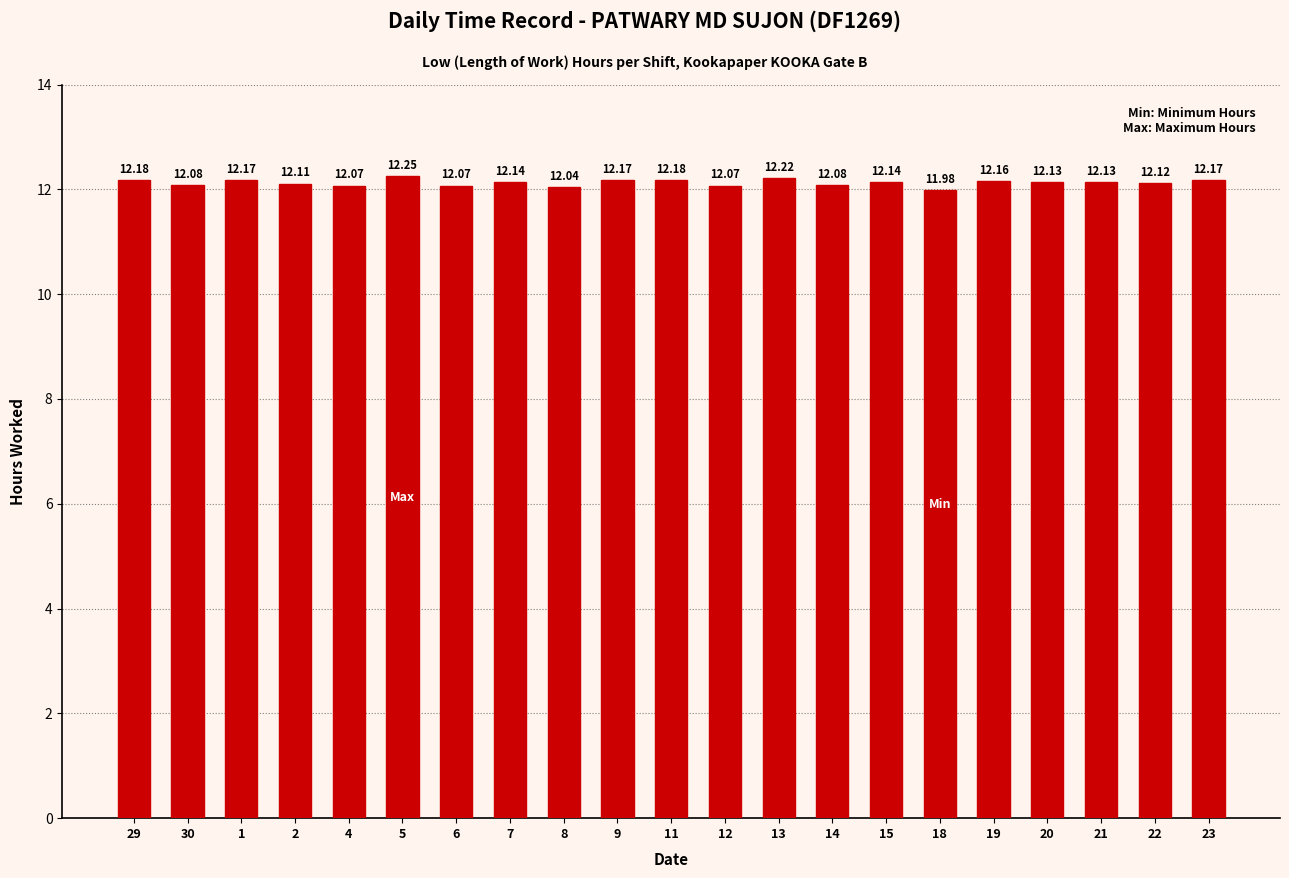

What position from the right is 29?

21